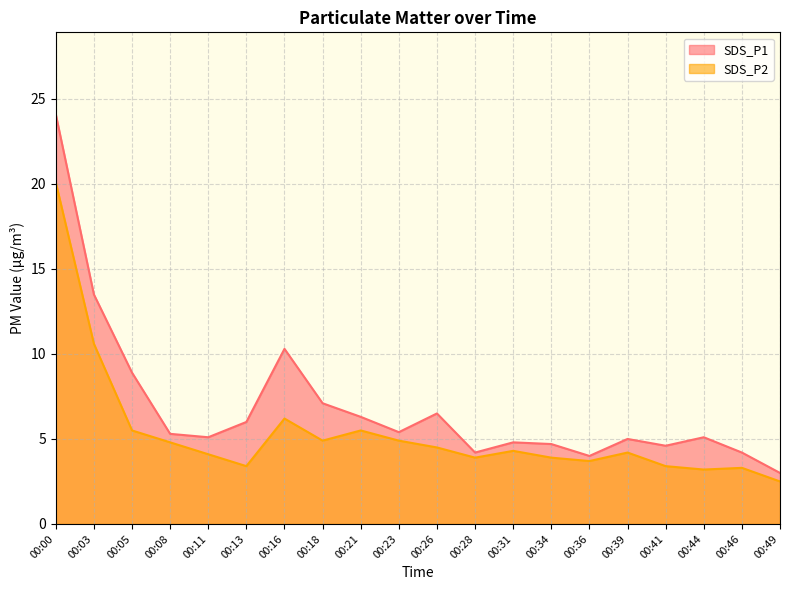

Reading left to right, transcribe all the data shown in this chart.

SDS_P1: 00:00=24.1	00:03=13.5	00:05=8.9	00:08=5.3	00:11=5.1	00:13=6.0	00:16=10.3	00:18=7.1	00:21=6.3	00:23=5.4	00:26=6.5	00:28=4.2	00:31=4.8	00:34=4.7	00:36=4.0	00:39=5.0	00:41=4.6	00:44=5.1	00:46=4.2	00:49=3.0
SDS_P2: 00:00=20.1	00:03=10.6	00:05=5.5	00:08=4.8	00:11=4.1	00:13=3.4	00:16=6.2	00:18=4.9	00:21=5.5	00:23=4.9	00:26=4.5	00:28=3.9	00:31=4.3	00:34=3.9	00:36=3.7	00:39=4.2	00:41=3.4	00:44=3.2	00:46=3.3	00:49=2.5